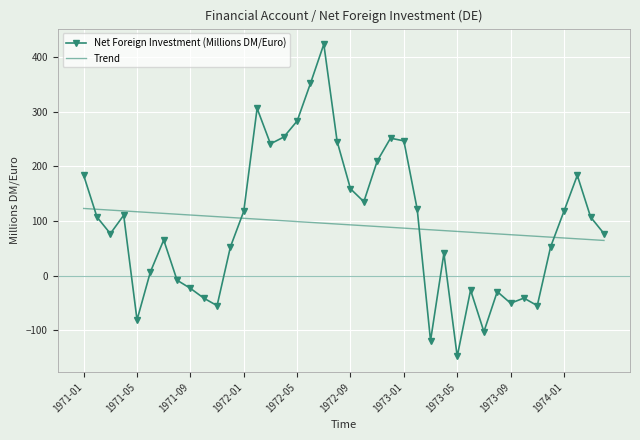

True or false: Net Foreign Investment (Millions DM/Euro) and Trend cross at least once.

True